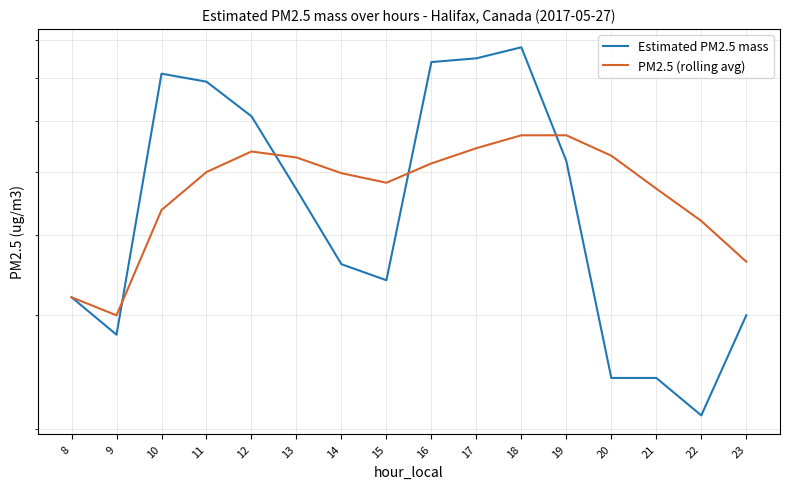

Reading right to left, extract all data points from this chart.

Estimated PM2.5 mass: 3.0	2.1	2.4	2.4	5.2	7.8	7.5	7.4	3.4	3.6	4.7	6.1	6.9	7.1	2.8	3.2
PM2.5 (rolling avg): 3.6	4.2	4.7	5.3	5.7	5.7	5.4	5.2	4.8	5.0	5.3	5.4	5.0	4.4	3.0	3.2